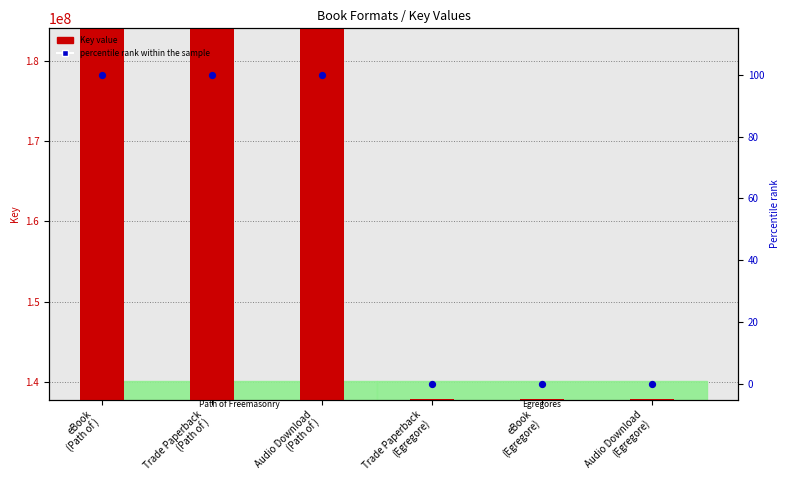

At which category is the sum across all series the highest?

eBook
(Path of )